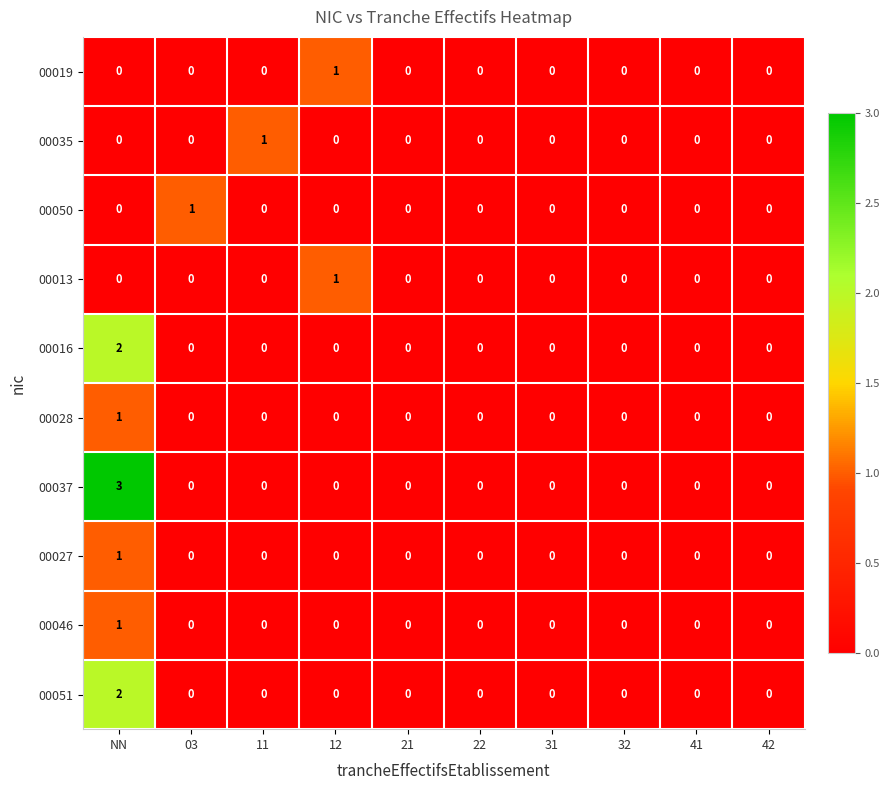

How many 00046 values are between 0 and 1?

10